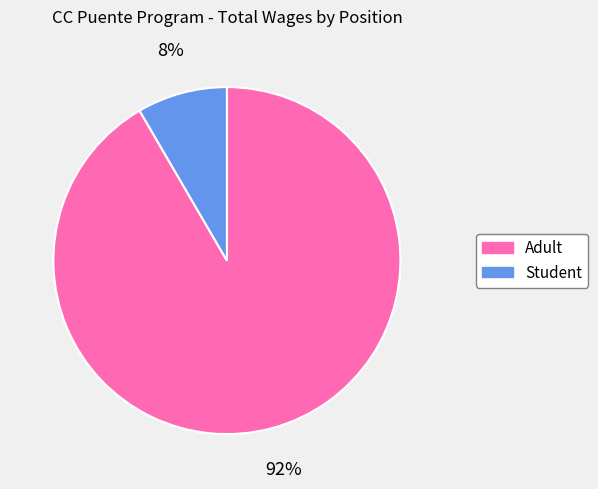

What is the ratio of the value at Student to the value at Adult?

0.1